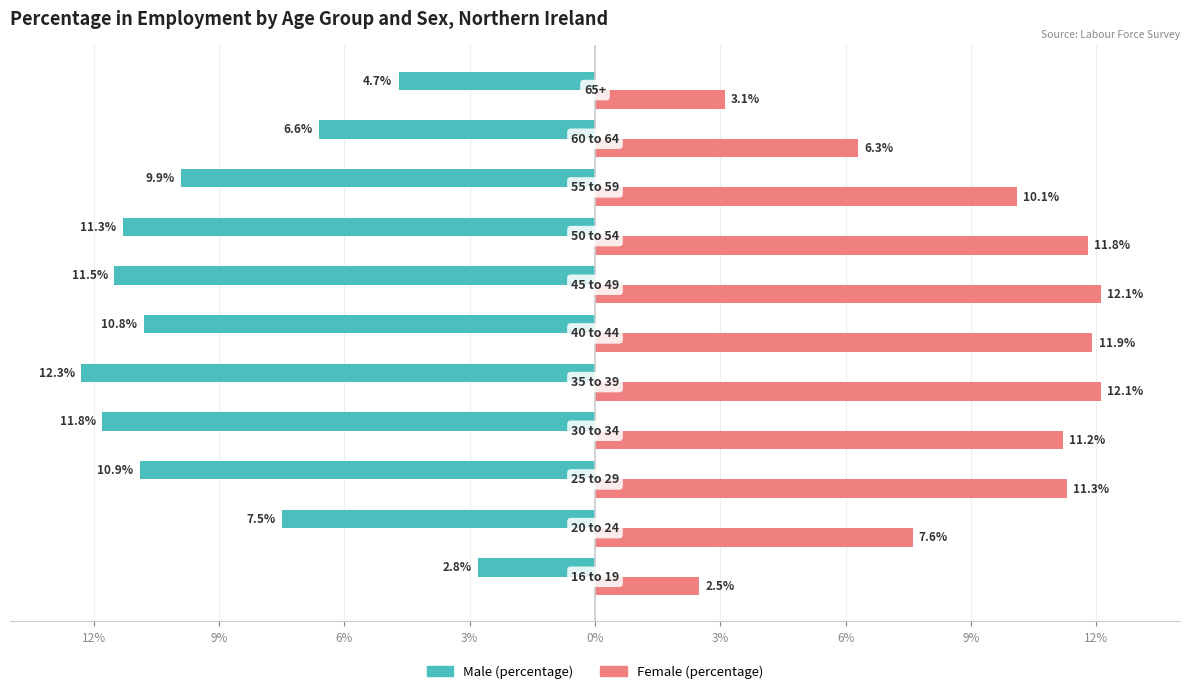

What are all the series names shown in the legend?

Male (percentage), Female (percentage)